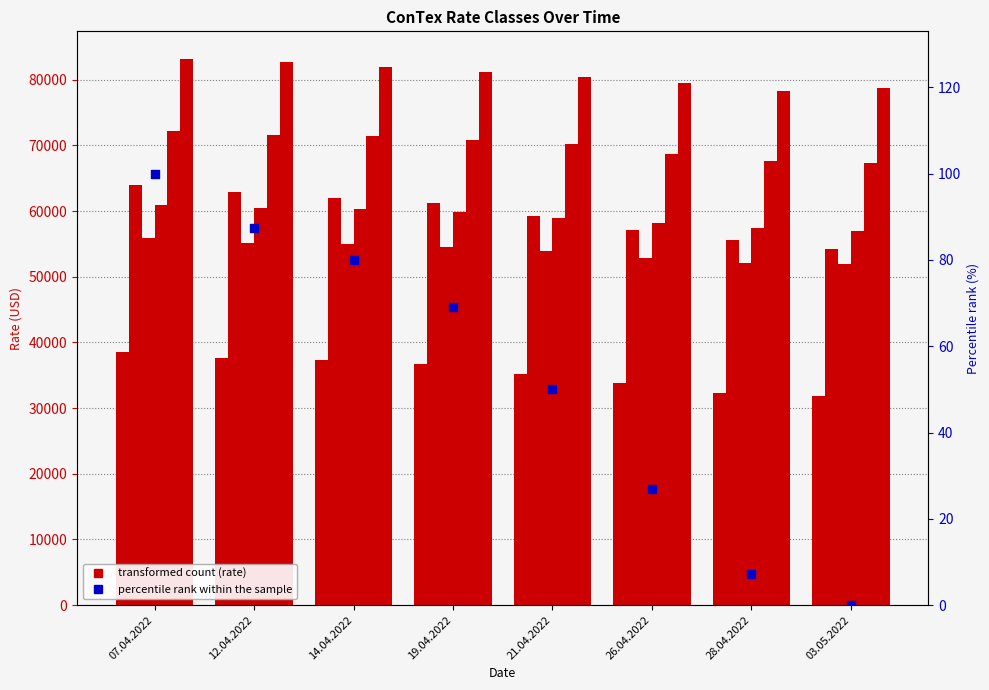

Which has a higher value, 14.04.2022 or 19.04.2022?

14.04.2022